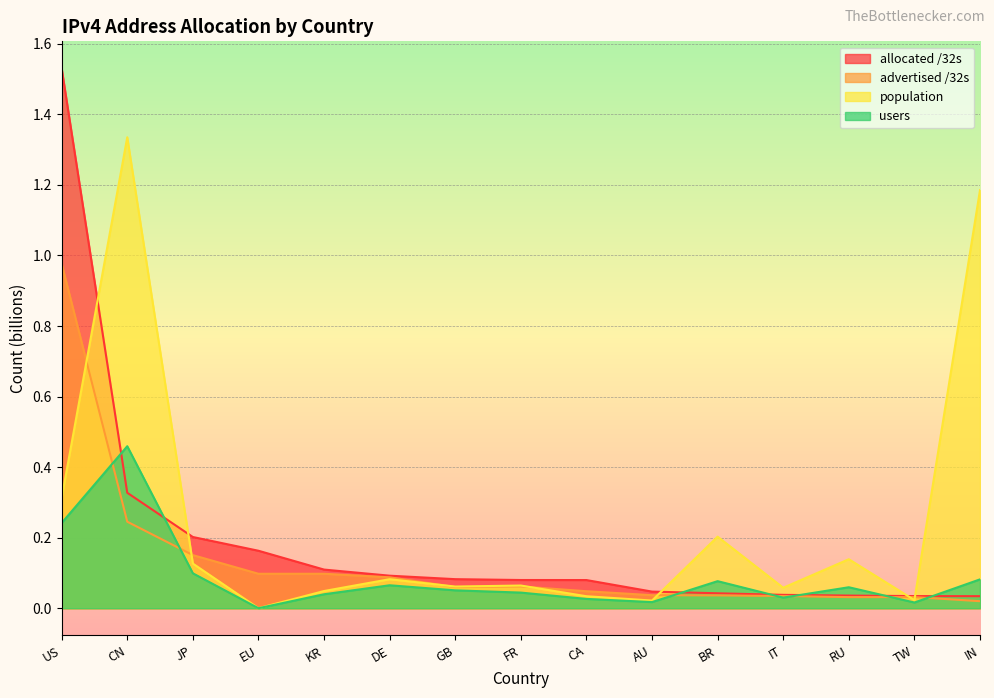

What is the average value of the allocated /32s series?

0.2